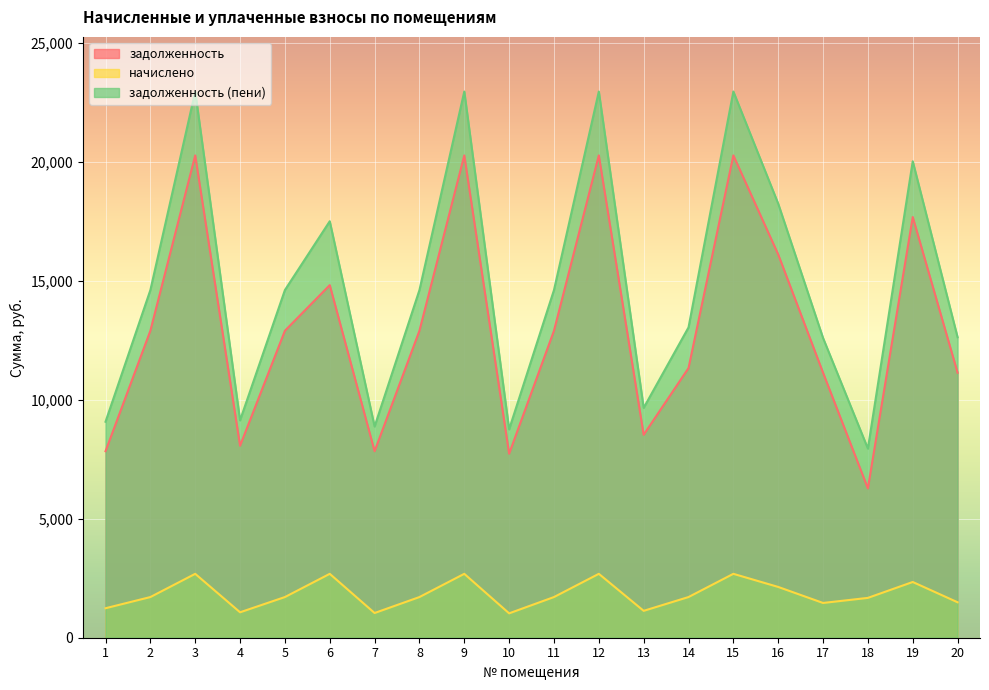

How many lines are shown in the chart?

3